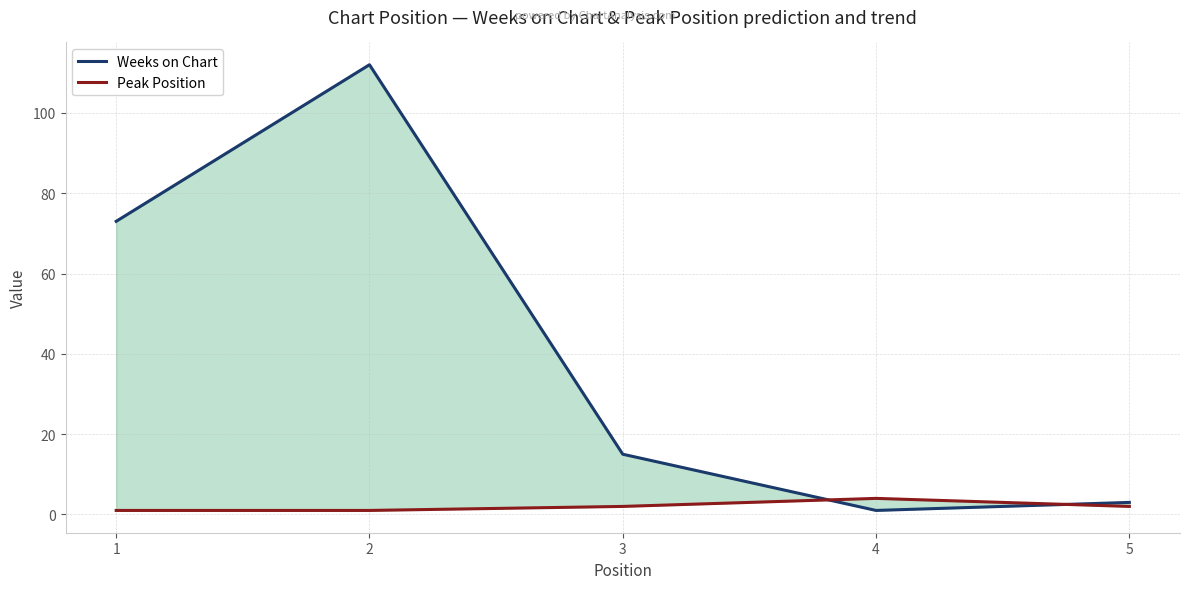

What is the sum of the Peak Position values at 3 and 4?

6